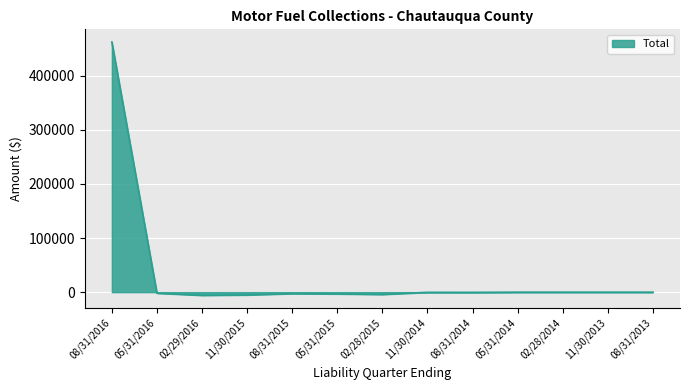

What is the greatest value displayed?

462278.7